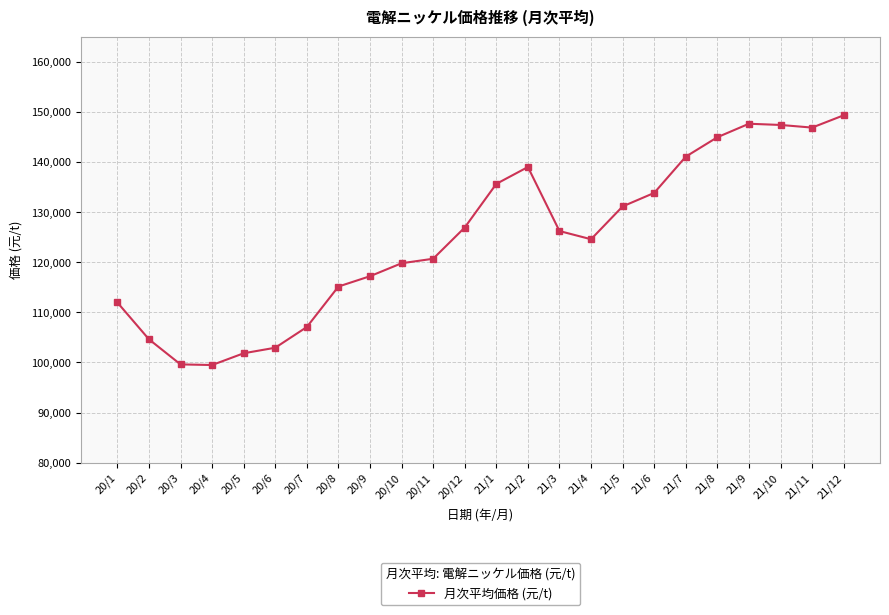

What is the smallest value displayed?

99490.9